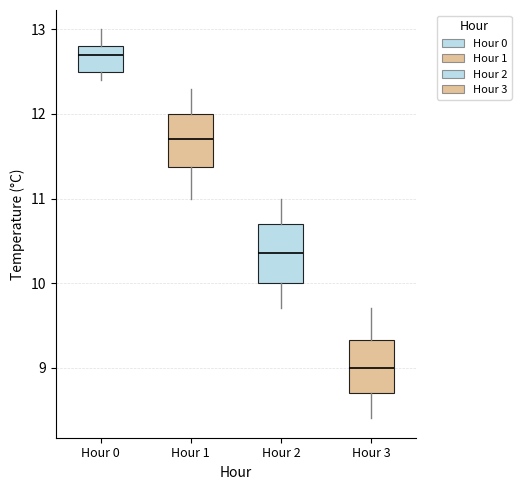

Where does the median line of the box for Hour 0 sit on the y-axis? The values are not printed on the chart, so give them approximately, as read against the axis.

12.7